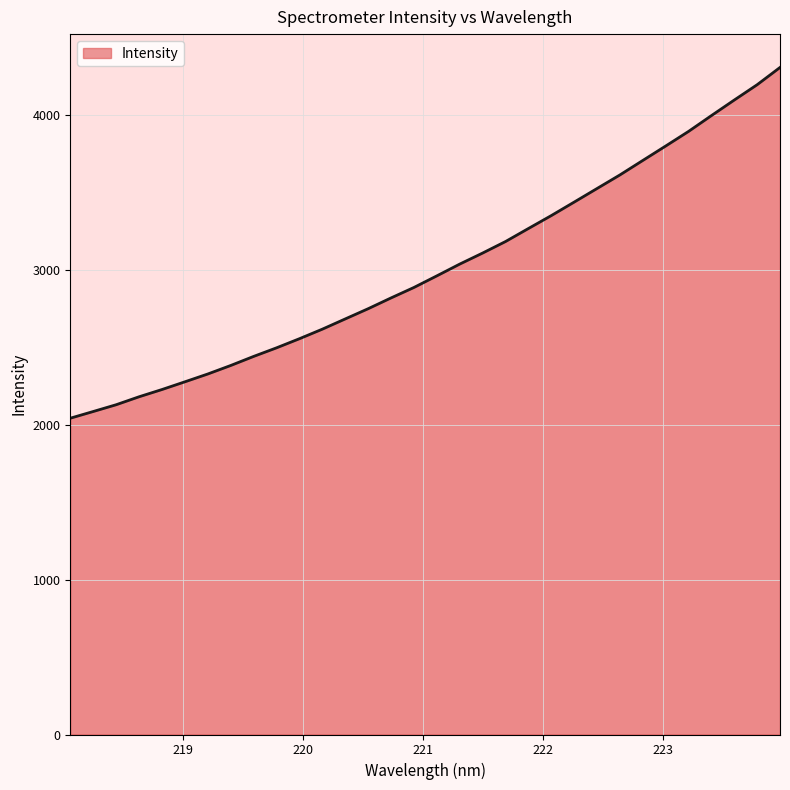

What is the smallest value displayed?

2041.3